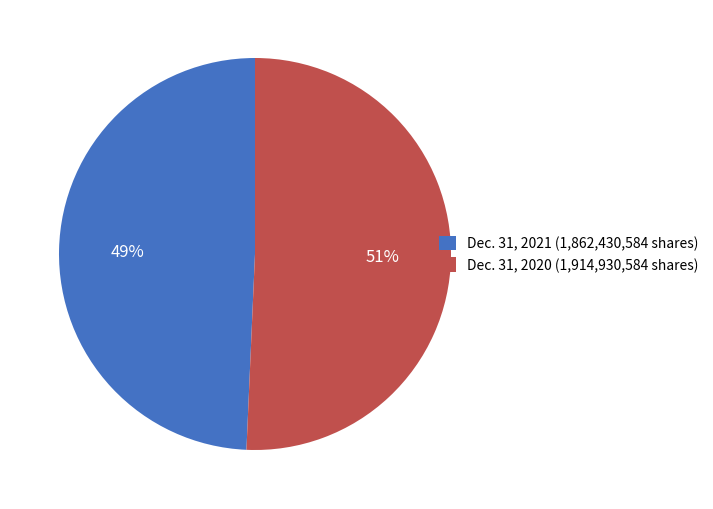

What is the ratio of the value at Dec. 31, 2021 (1,862,430,584 shares) to the value at Dec. 31, 2020 (1,914,930,584 shares)?

1.0